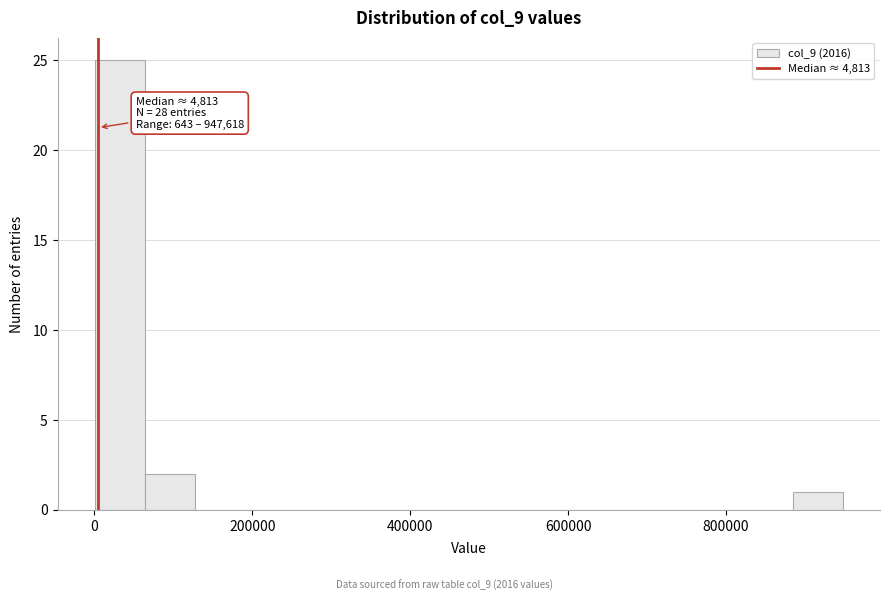

Read against the x-axis, roughly where is the centre of the tallest bar?

40000